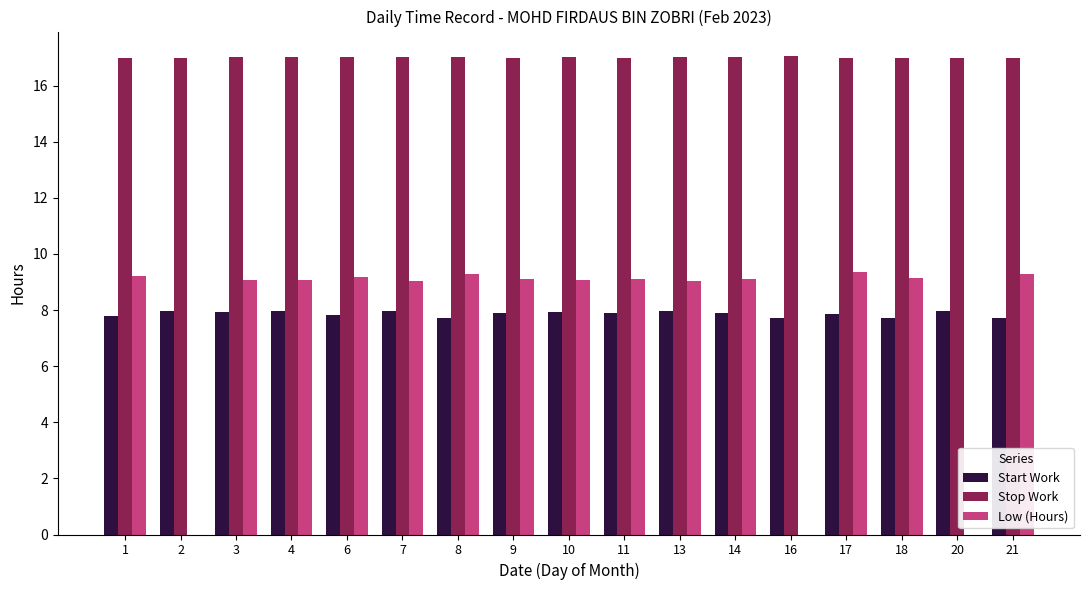

Is the value of Low (Hours) at 20 greater than the value of Start Work at 9?

No